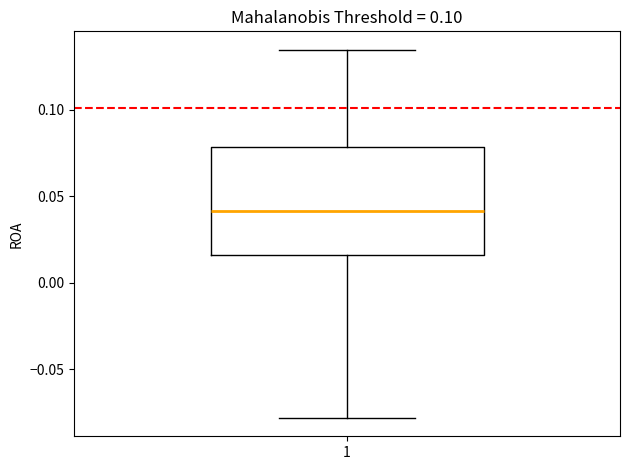

Transcribe this box plot: give where the median line is, the range the box spans, and where the two whiskers end, as read against the y-axis. The values are not printed on the chart, so give them approximately, as read against the axis.

median 0.040, box 0.015 to 0.080, whiskers -0.080 to 0.135